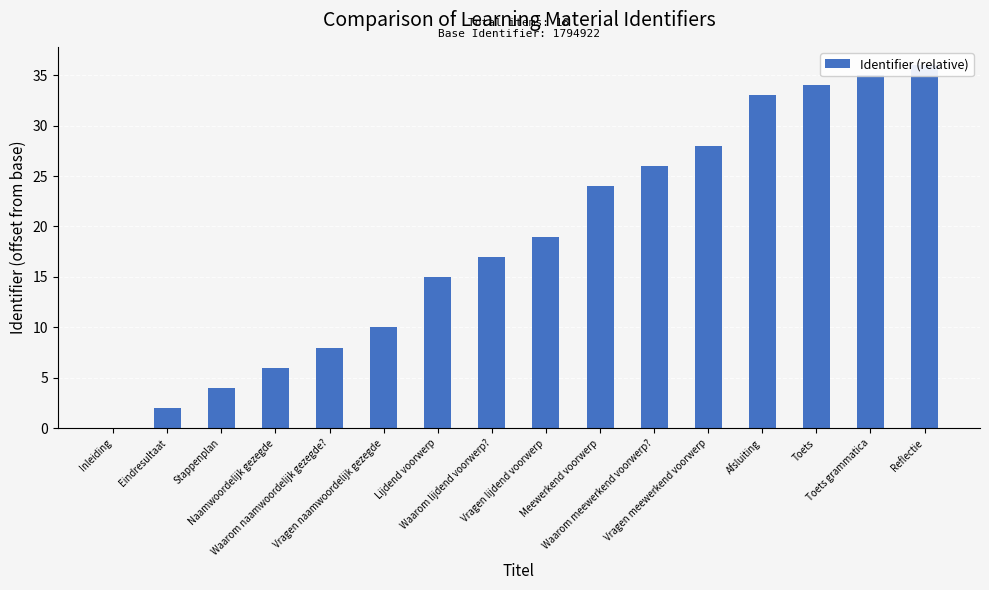

What is the ratio of the value at Stappenplan to the value at Meewerkend voorwerp?

0.2